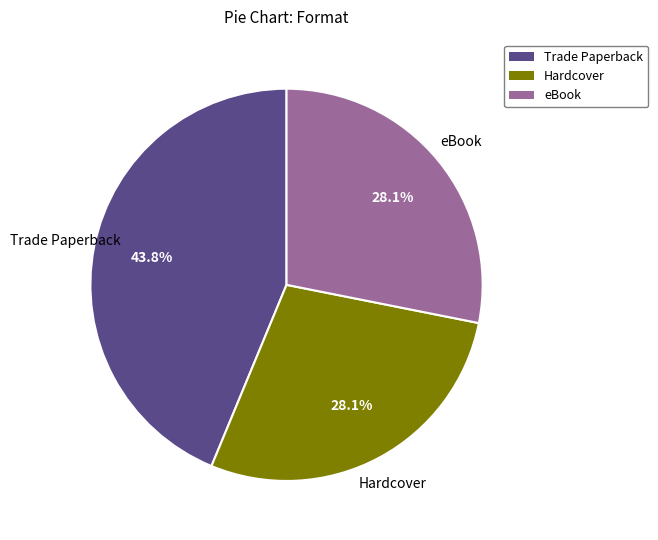

What portion of the pie excludes eBook?

71.9%